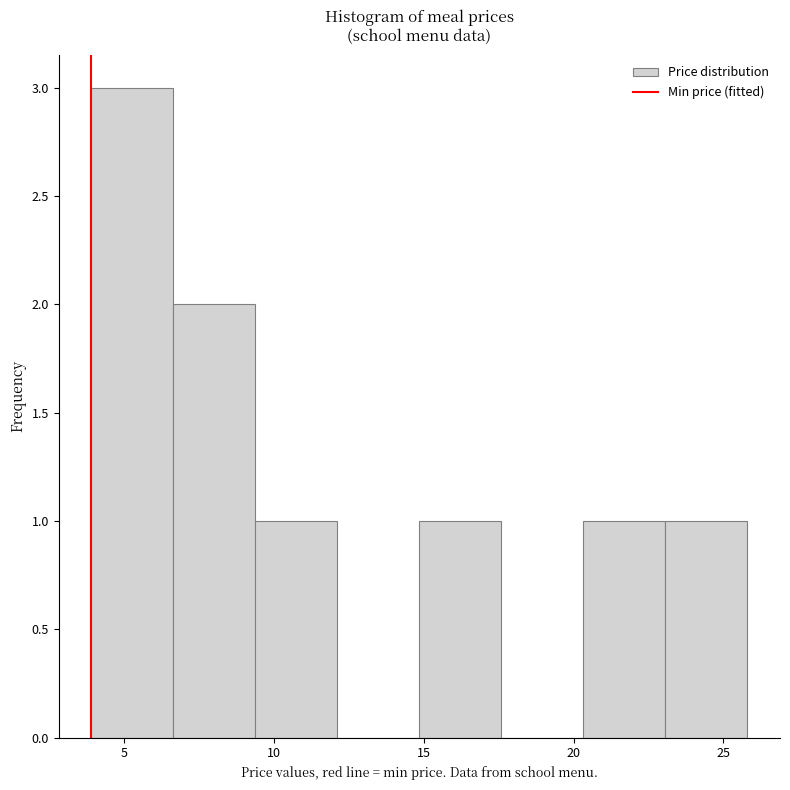

What is the height of the bar covering 15.0 to 17.5 on the x-axis? Neither the bar edges nor the heights are printed on the chart, so give them approximately, as read against the axes.

1